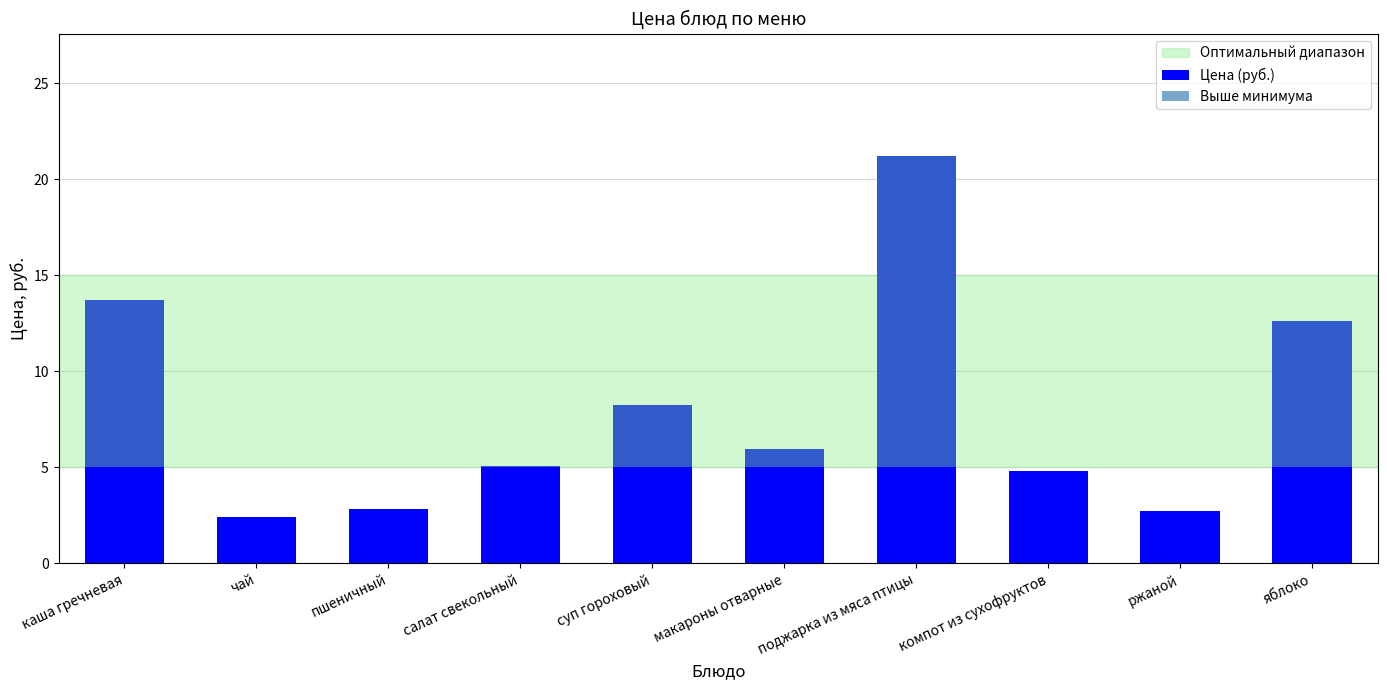

What is the difference between the second highest and second lowest values in the Цена (руб.) series?

11.0